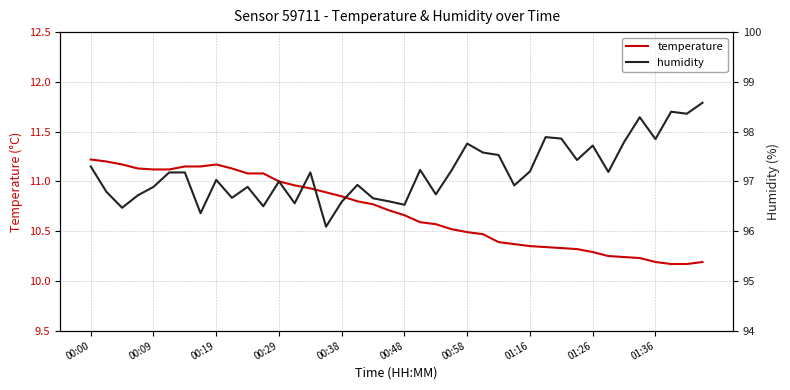

True or false: temperature and humidity cross at least once.

False